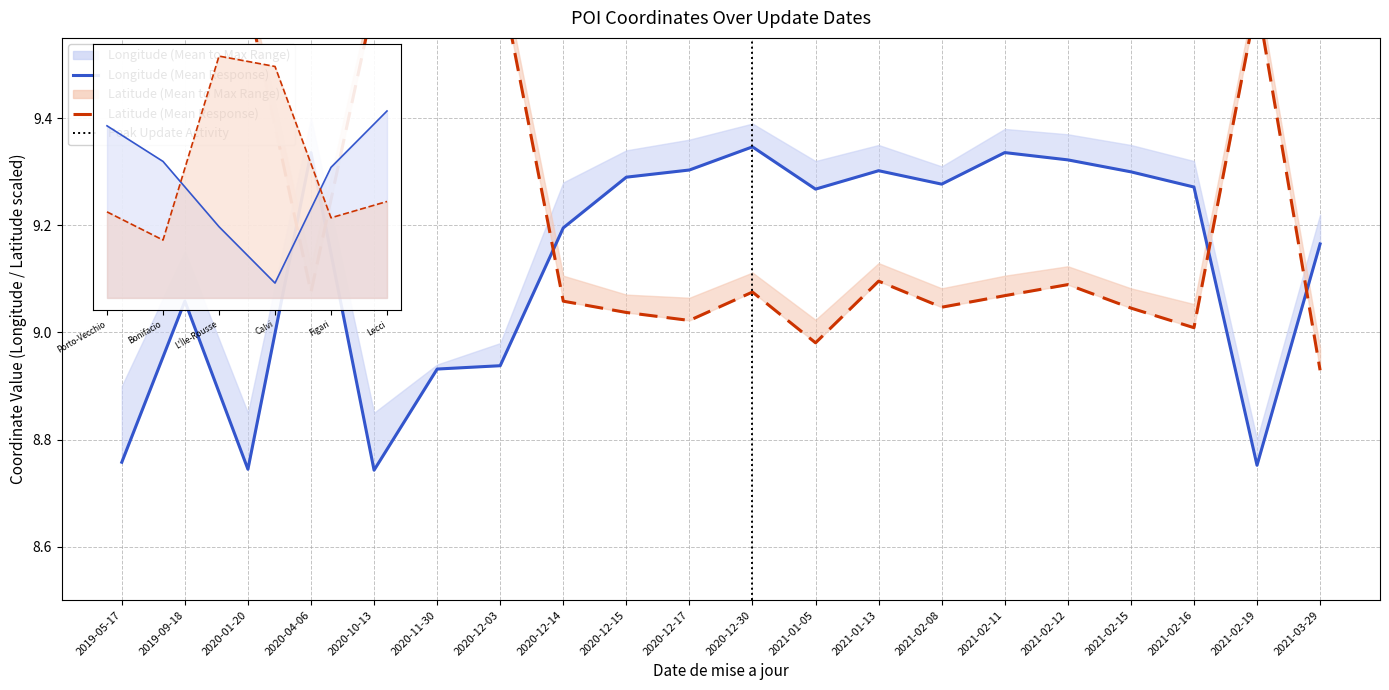

List the series in order of their peak value, lowest first.

Longitude_mean, Latitude_mean